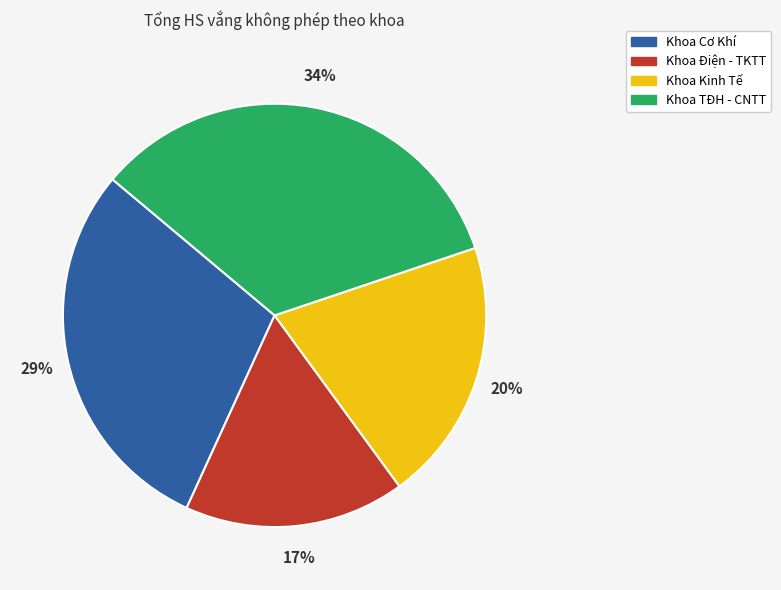

To the nearest percent, what is the combined percentage of Khoa Kinh Tế and Khoa TĐH - CNTT?

54%